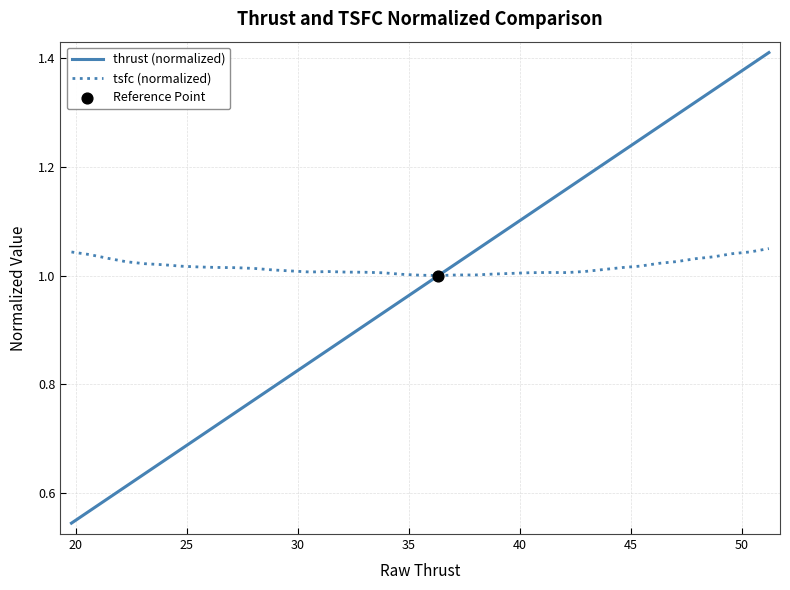

At how many categories does at least one series exceed 0?

39